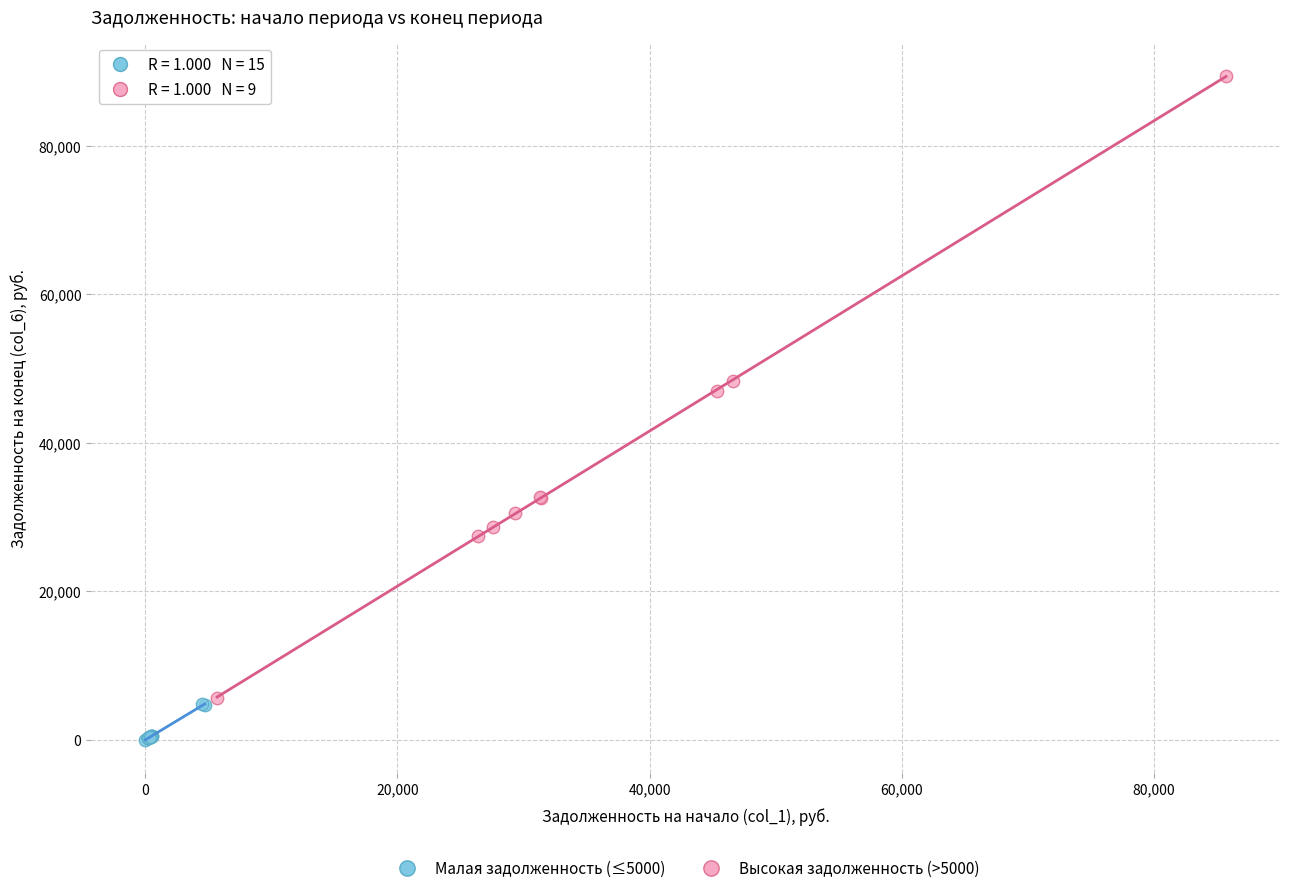

Which series contains the lowest Y value?

Малая задолженность (≤5000)